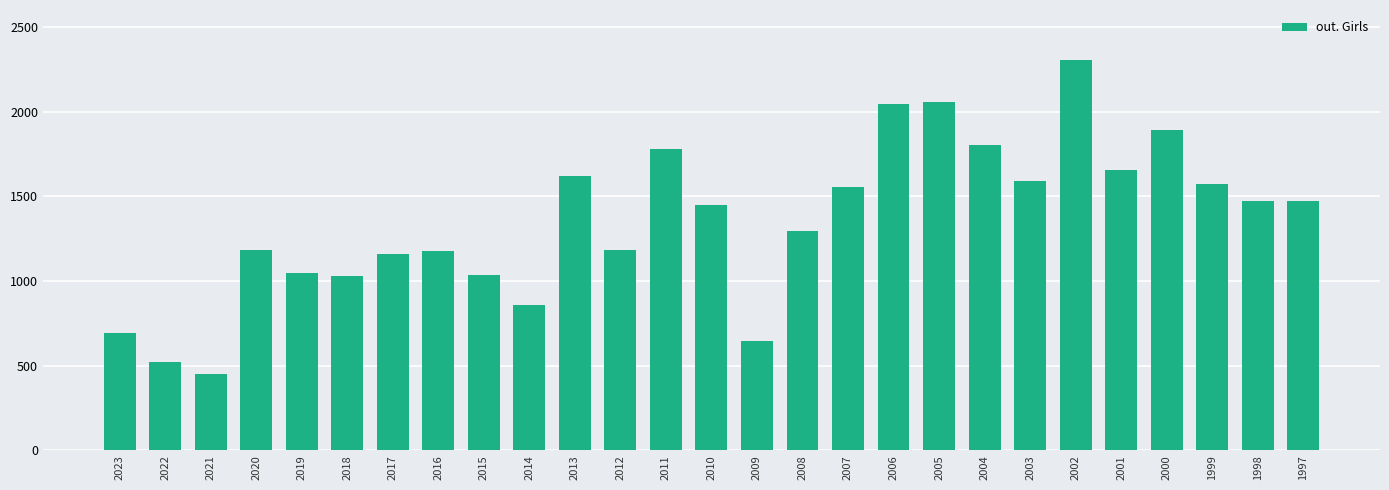

Which category has the lowest value across all series?

2021